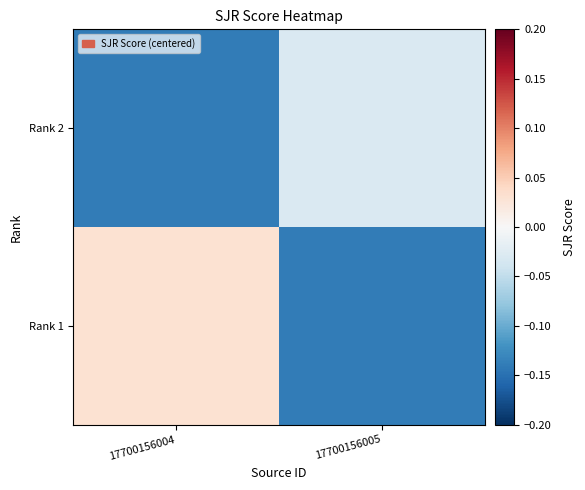

Rank the series at 17700156005 from lowest to highest value.

Rank 1, Rank 2